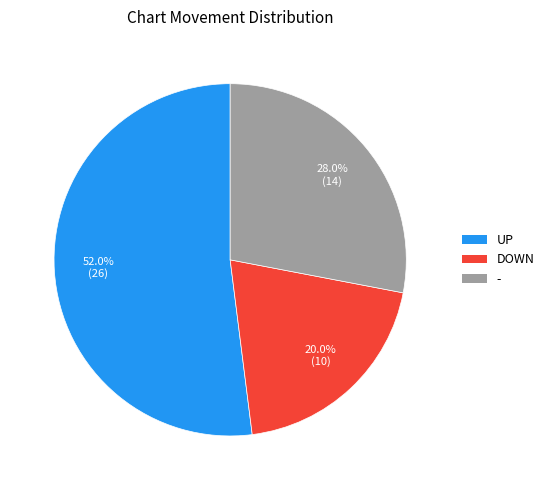

Between - and UP, which is larger?

UP